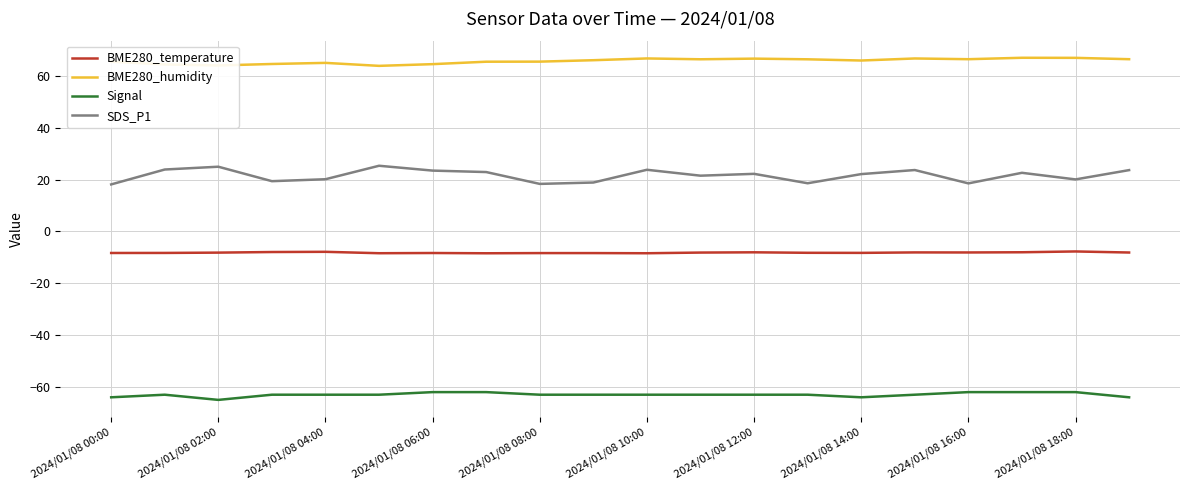

True or false: BME280_temperature and SDS_P1 cross at least once.

False